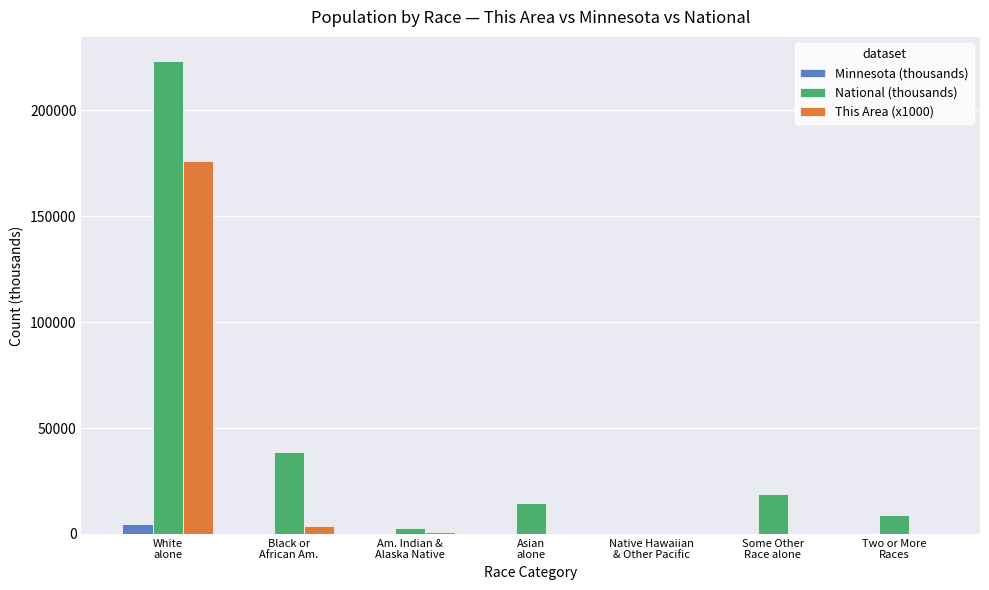

What is the maximum value shown in the chart?

223553.3